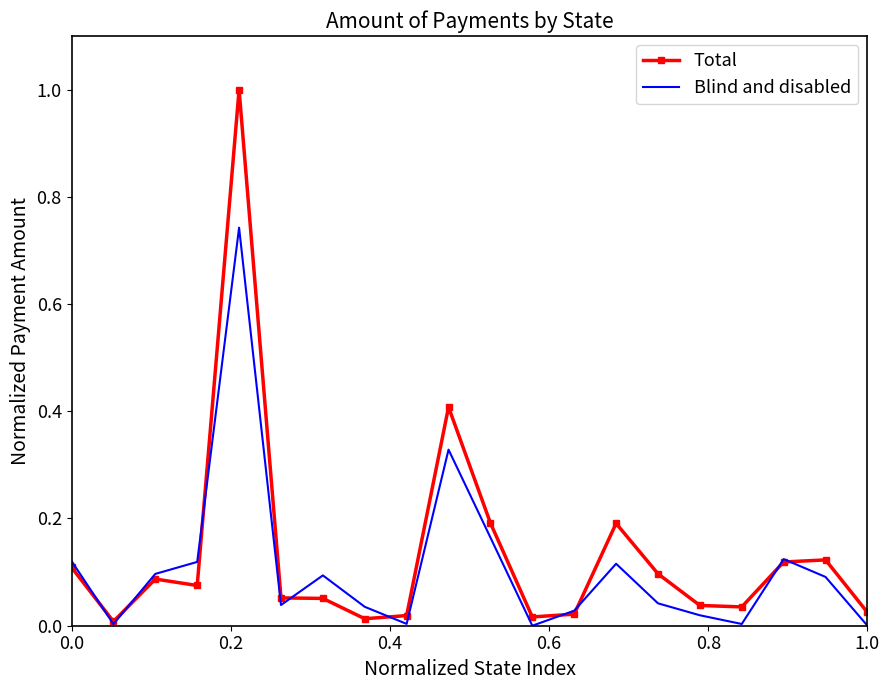

Which series has the largest range (max minus min)?

Total